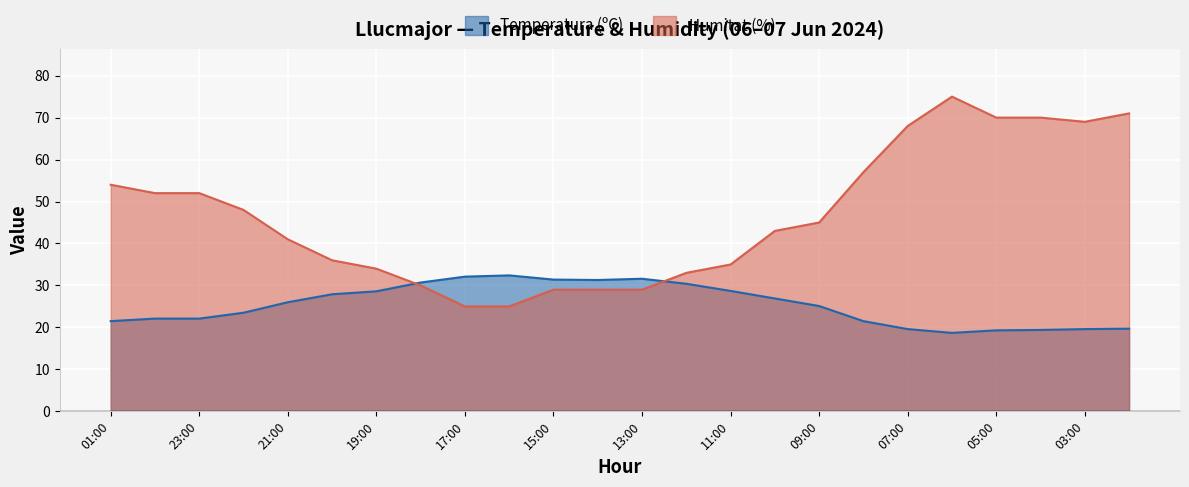

At which label does Temperatura (ºC) reach its peak?

16:00